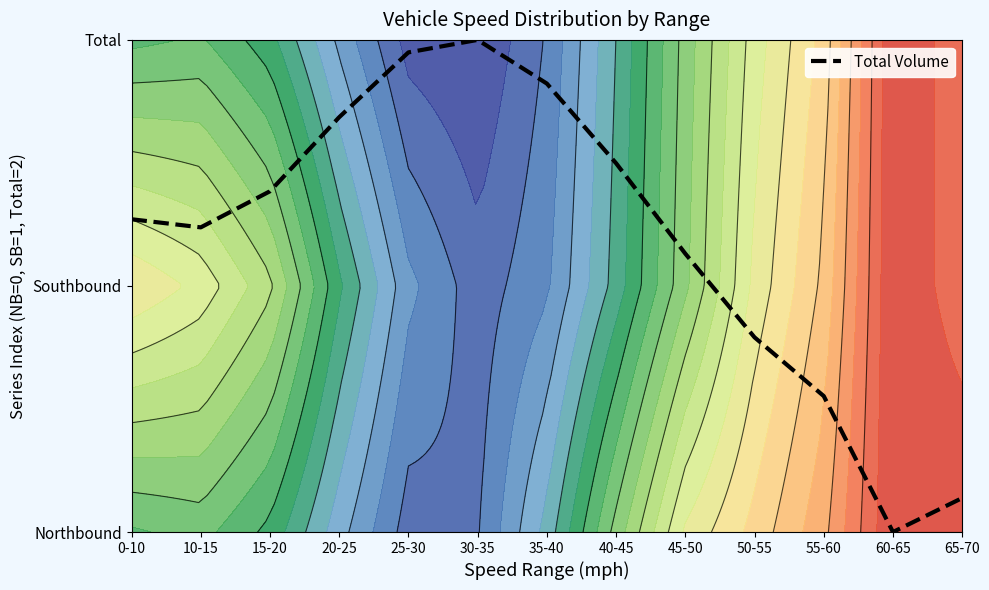

True or false: the data has more than 1 interior local peaks.

False